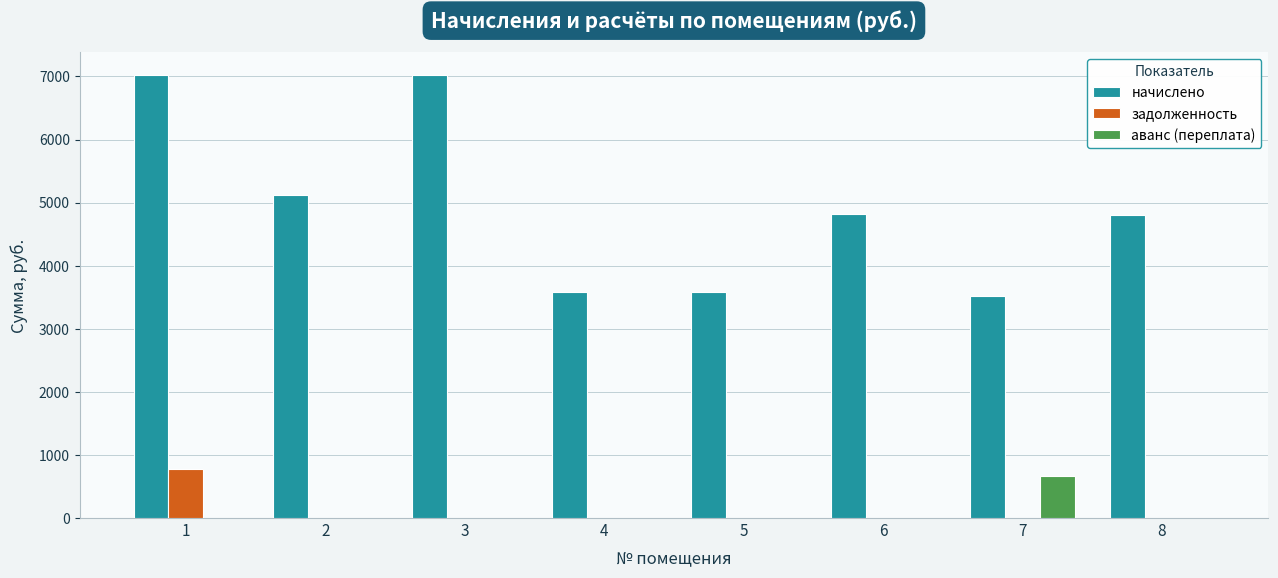

Between 4 and 8, which series saw the biggest shift?

начислено